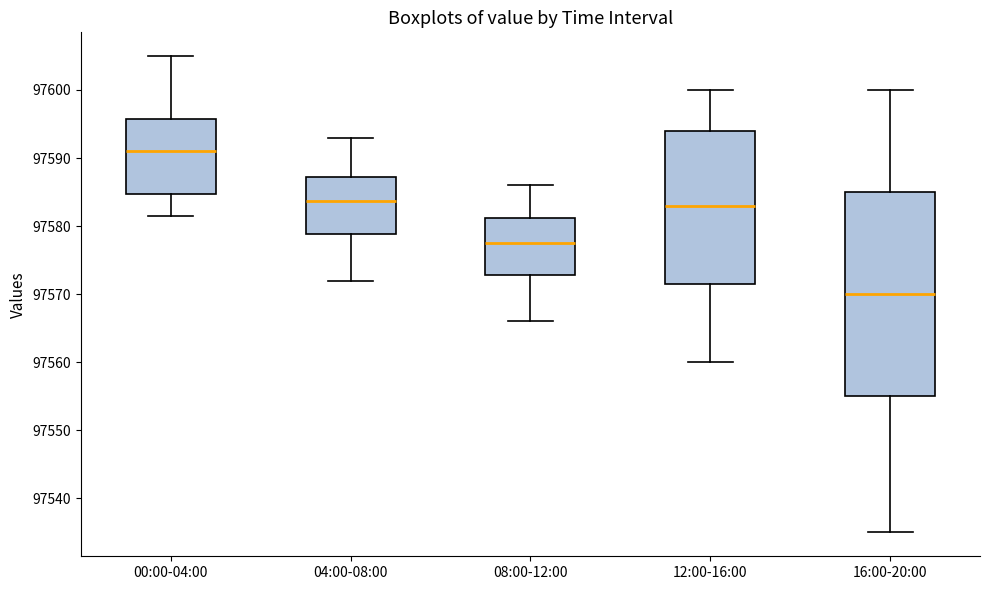

Reading left to right, read every box against the y-axis: the position of its median line, the range the box covers, and the ends of its whiskers. The values are not printed on the chart, so give them approximately, as read against the axis.

00:00-04:00: median 97591, box 97585 to 97596, whiskers 97582 to 97605
04:00-08:00: median 97584, box 97579 to 97587, whiskers 97572 to 97593
08:00-12:00: median 97578, box 97573 to 97581, whiskers 97566 to 97586
12:00-16:00: median 97583, box 97572 to 97594, whiskers 97560 to 97600
16:00-20:00: median 97570, box 97555 to 97585, whiskers 97535 to 97600